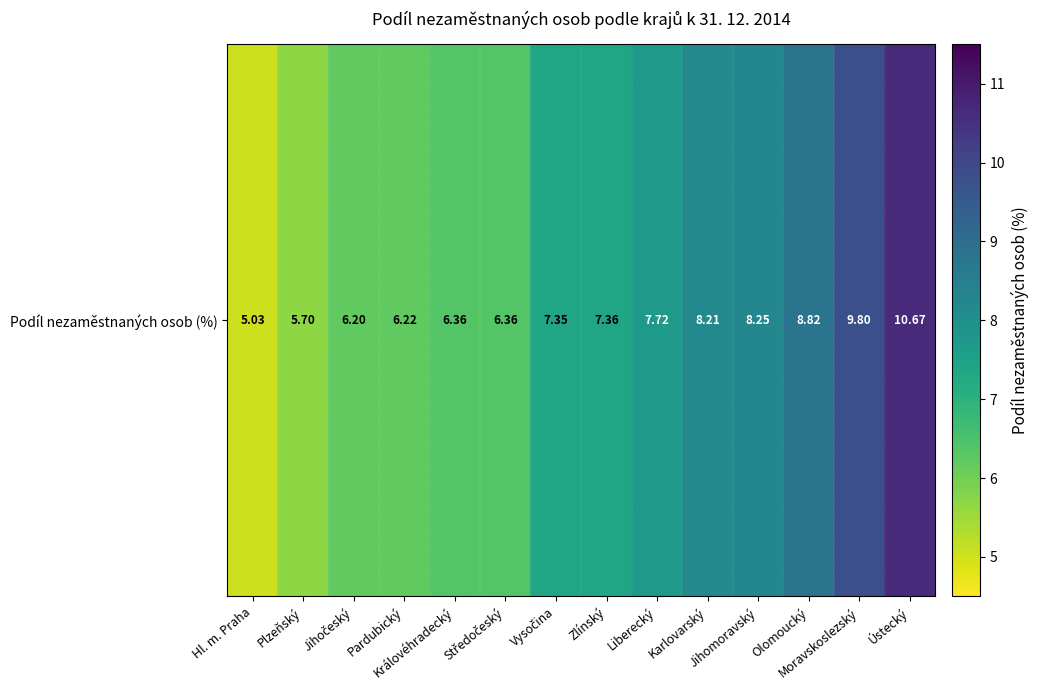

What is the smallest value displayed?

5.0